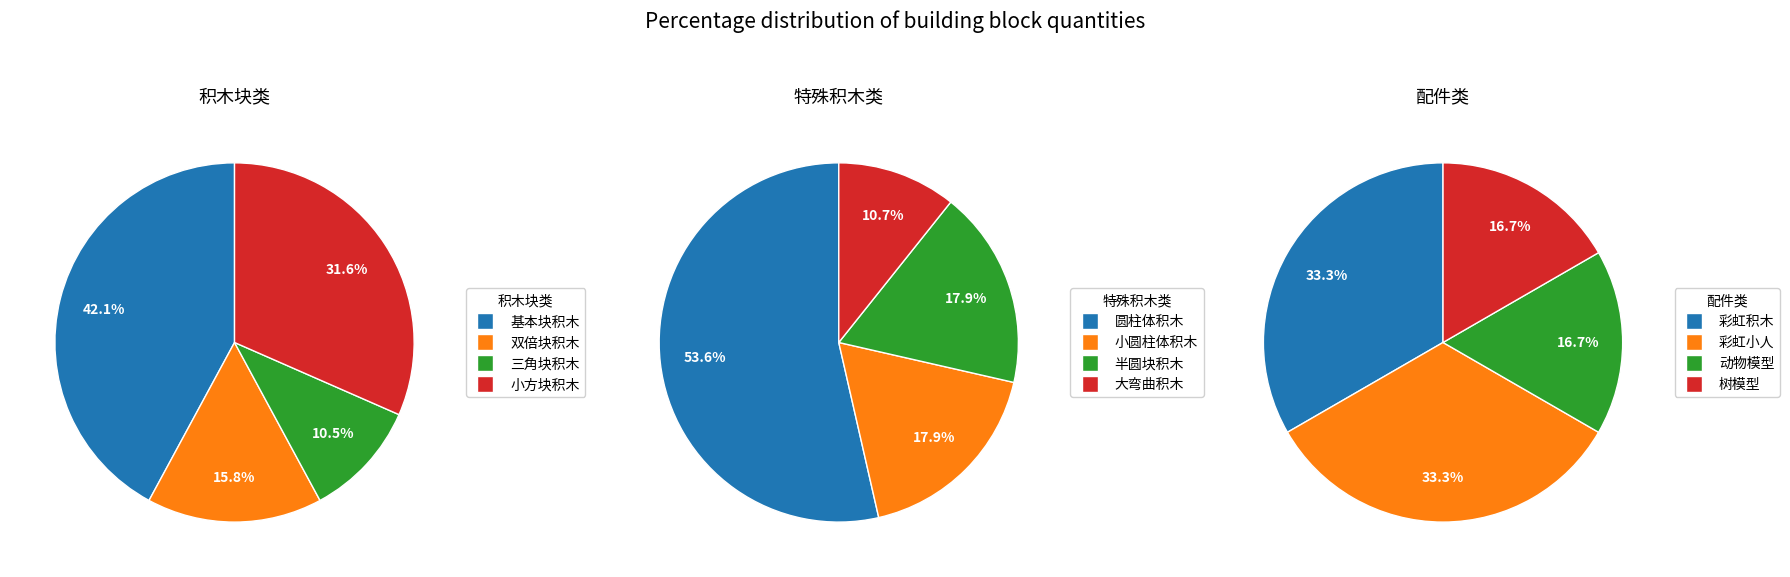

How many slices are in this pie chart?

12